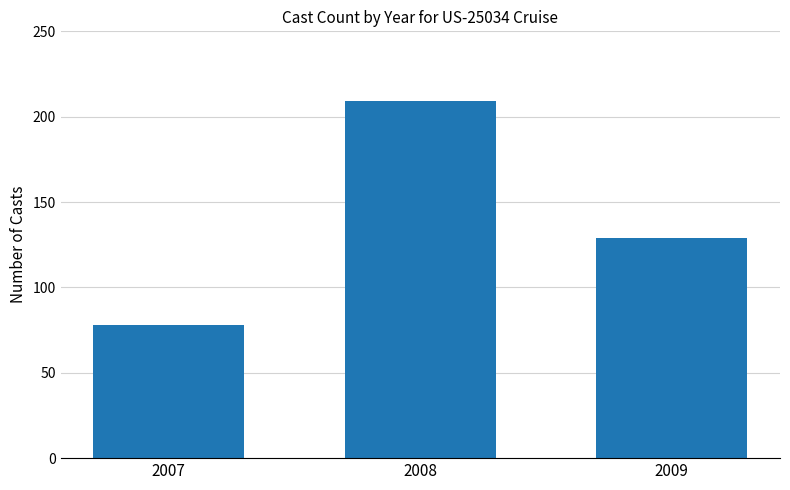

What is the average value?

139